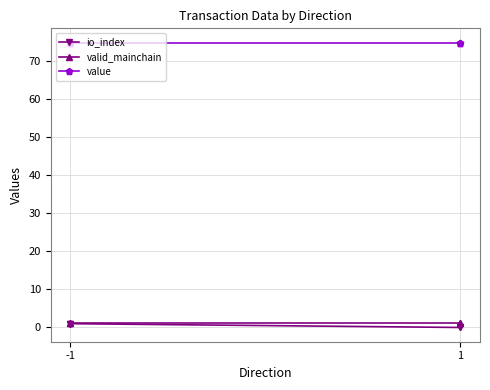

What is the maximum value for value?

74.9